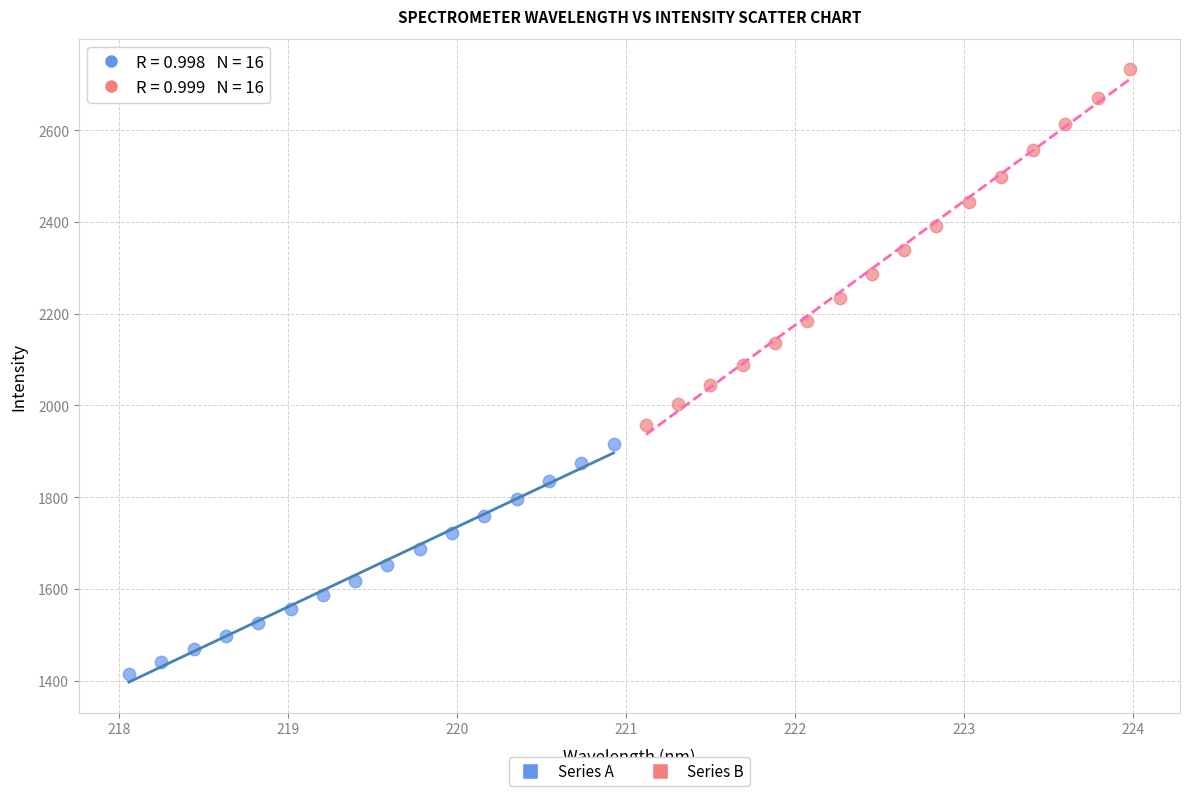

Which series reaches the minimum Y coordinate?

Series A